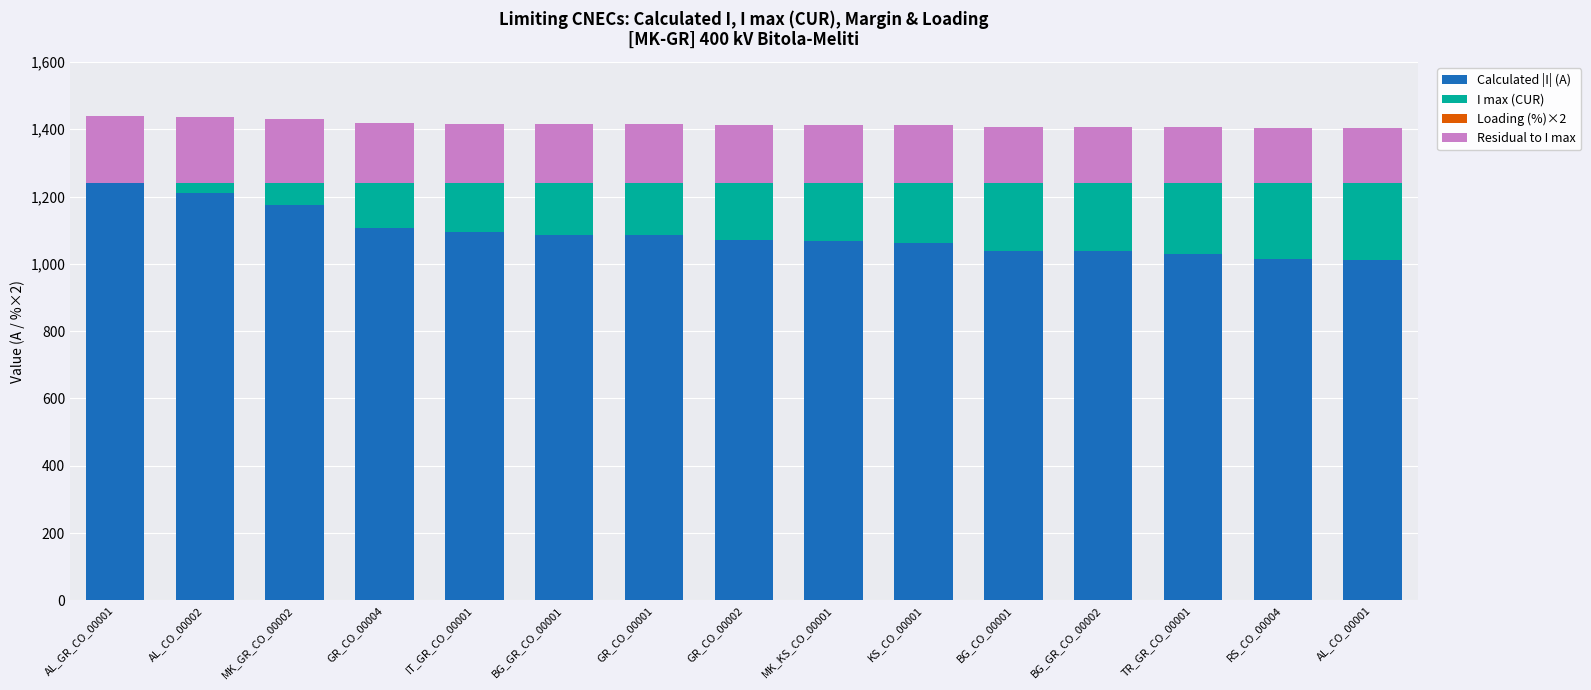

List the labels in order of Calculated |I| (A) value, largest first.

AL_GR_CO_00001, AL_CO_00002, MK_GR_CO_00002, GR_CO_00004, IT_GR_CO_00001, BG_GR_CO_00001, GR_CO_00001, GR_CO_00002, MK_KS_CO_00001, KS_CO_00001, BG_CO_00001, BG_GR_CO_00002, TR_GR_CO_00001, RS_CO_00004, AL_CO_00001